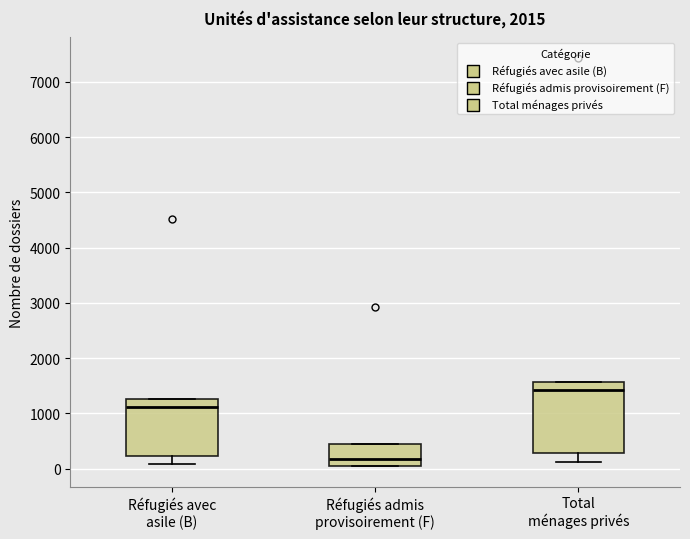

Which box's median line is the lowest?

Réfugiés admis provisoirement (F)